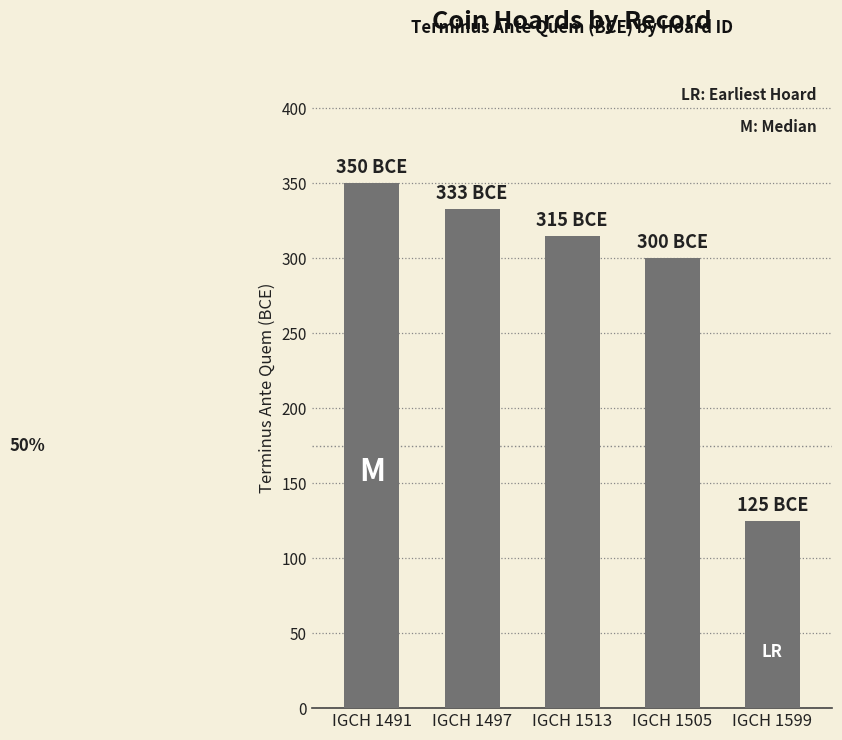

Approximately how many times larger is the value at IGCH 1505 compared to IGCH 1497?

0.9